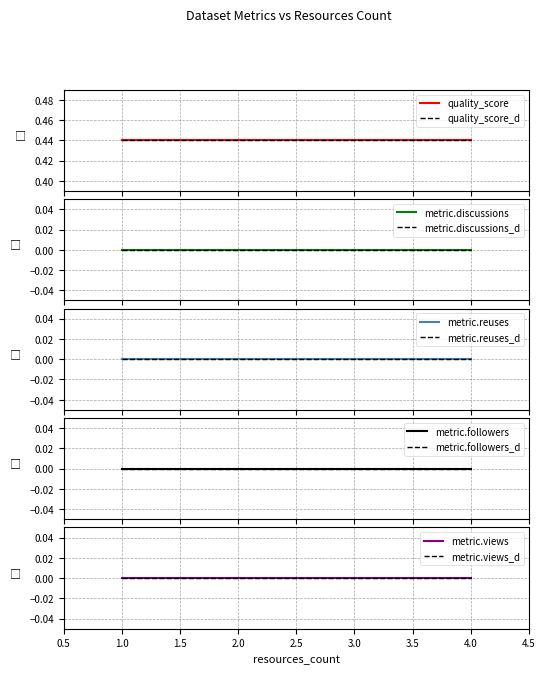

Which series has the largest range (max minus min)?

quality_score